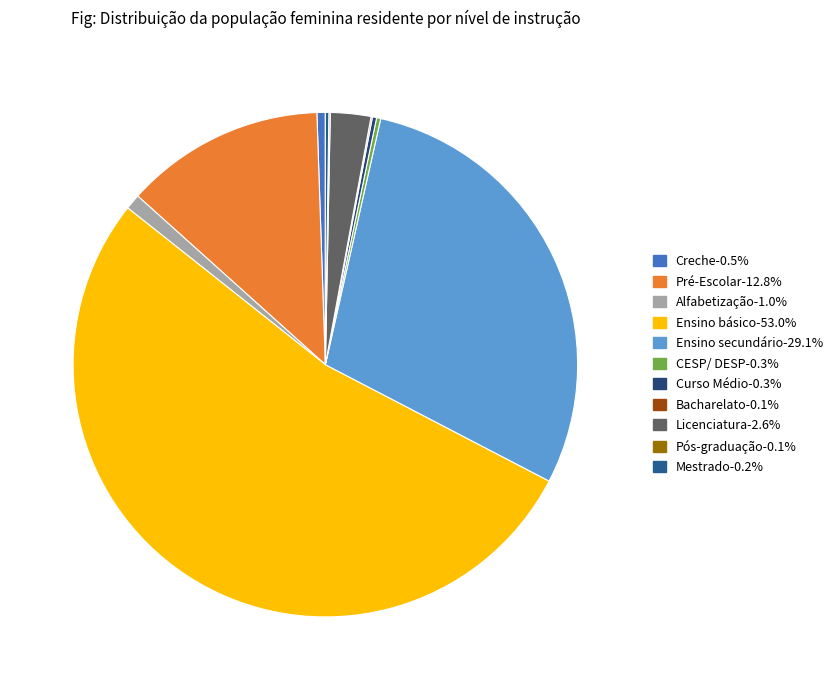

True or false: Mestrado accounts for 0% of the total.

True